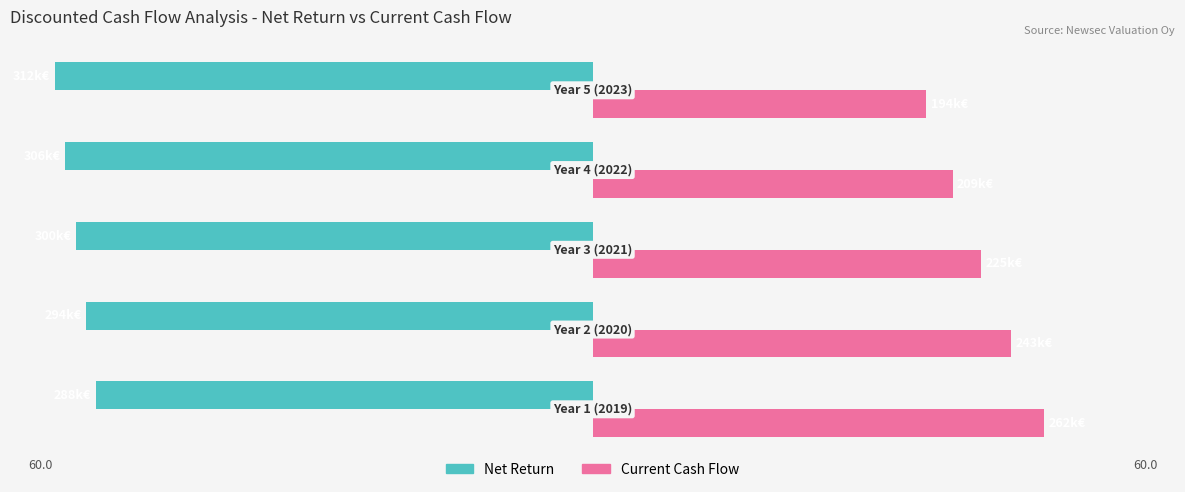

What is the sum of all Net Return values?

-288.5